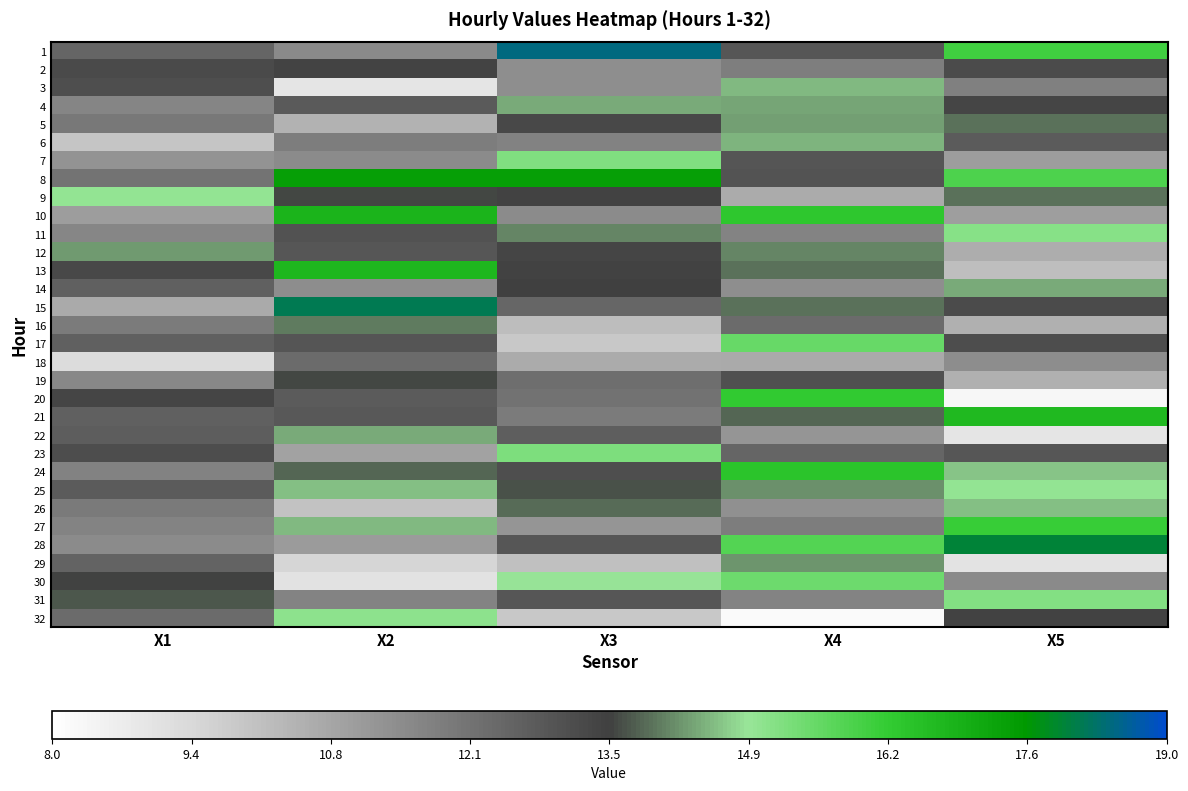

How many distinct data groups are displayed?

32